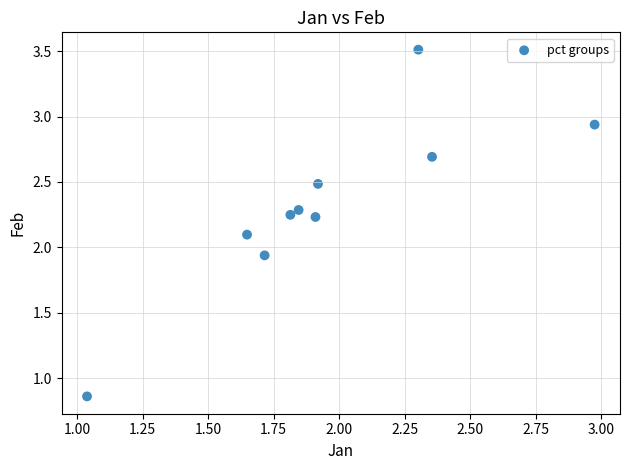

What is the range of Y values (max minus min)?

2.7